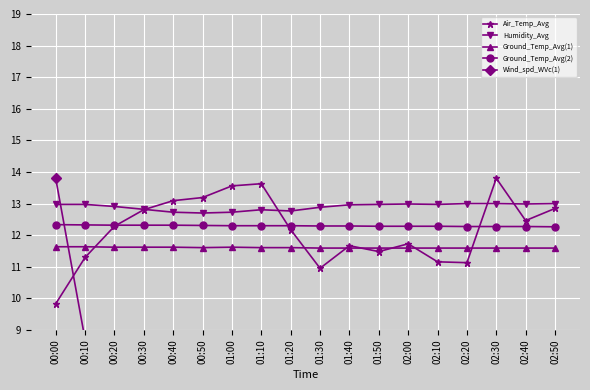

Between which two adjacent categories do Humidity_Avg and Air_Temp_Avg first intersect?

00:30 and 00:40